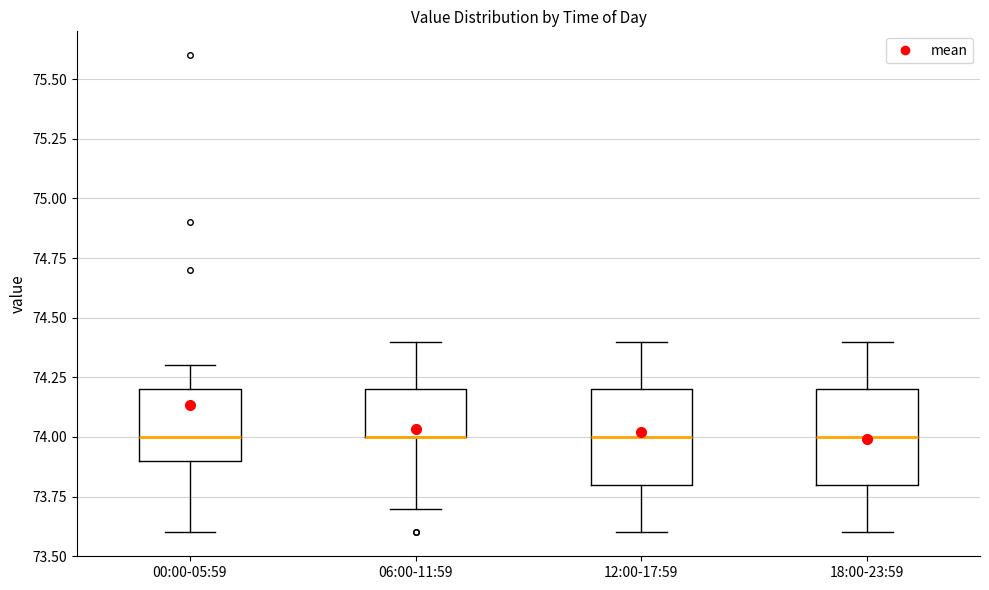

Reading left to right, read every box against the y-axis: the position of its median line, the range the box covers, and the ends of its whiskers. The values are not printed on the chart, so give them approximately, as read against the axis.

00:00-05:59: median 74.0, box 73.9 to 74.2, whiskers 73.6 to 74.3
06:00-11:59: median 74.0 (drawn on the box's lower edge), box 74.0 to 74.2, whiskers 73.7 to 74.4
12:00-17:59: median 74.0, box 73.8 to 74.2, whiskers 73.6 to 74.4
18:00-23:59: median 74.0, box 73.8 to 74.2, whiskers 73.6 to 74.4